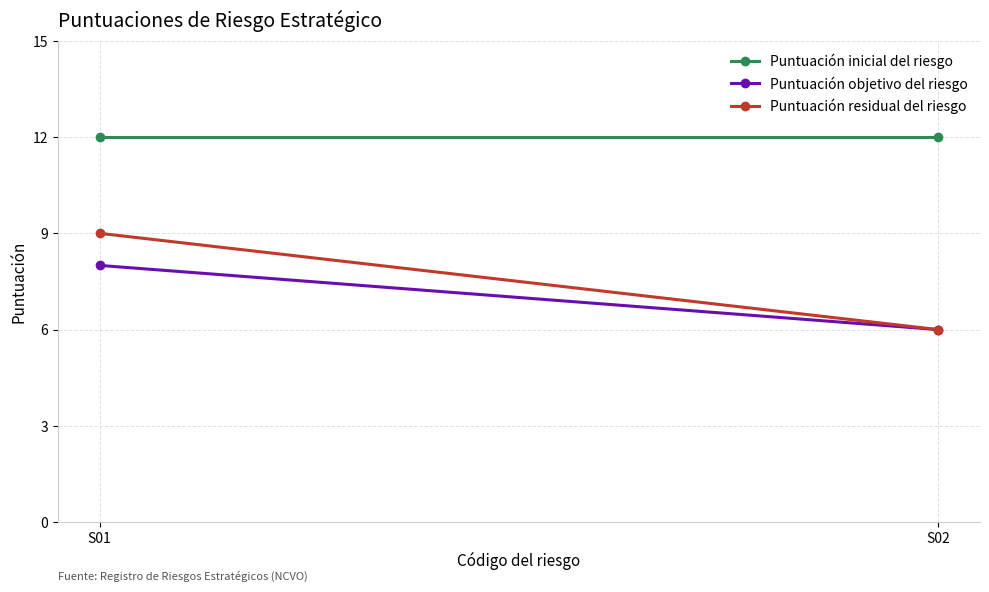

How many distinct data groups are displayed?

3